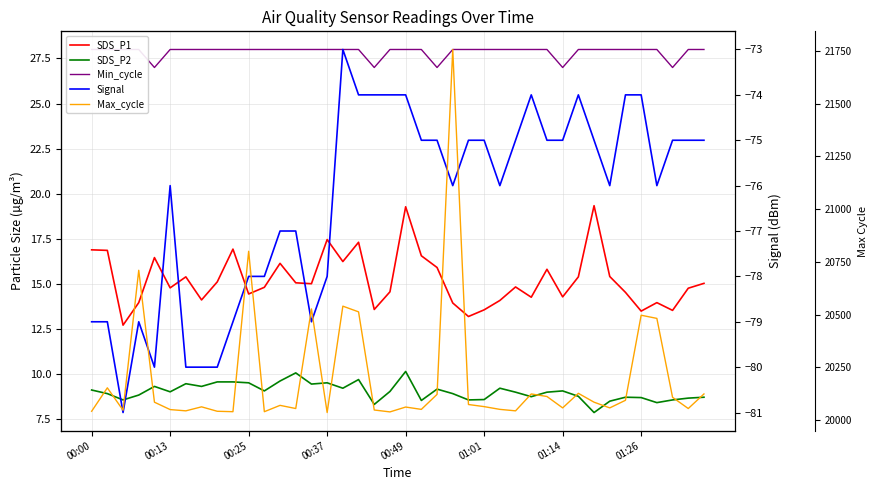

What is the lowest value of the Max_cycle series?

20036.0